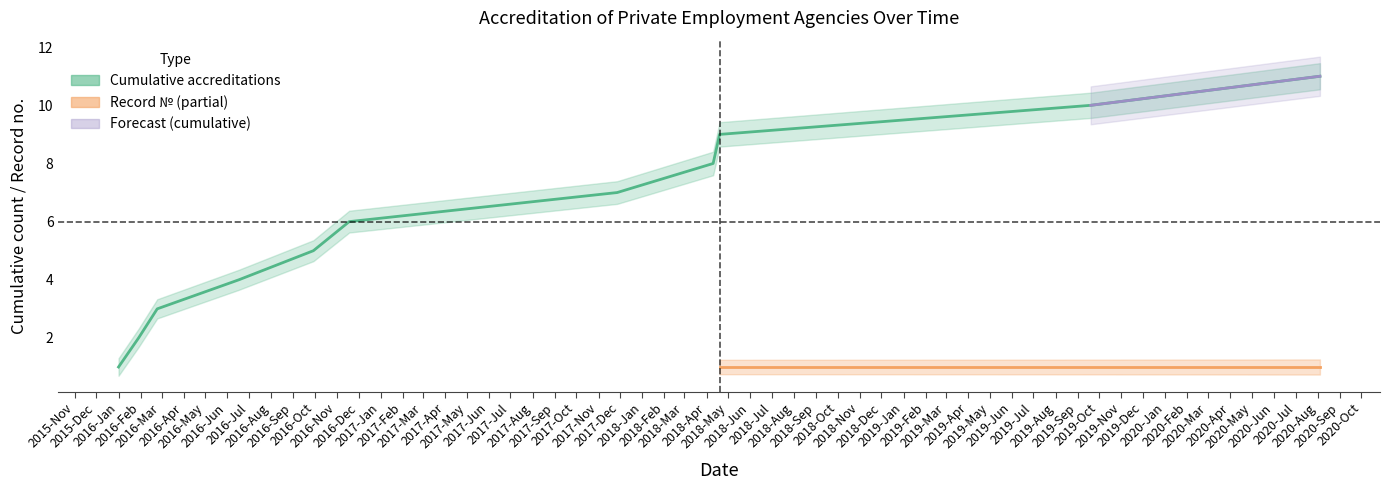

Which category has the lowest value across all series?

2016-Jan